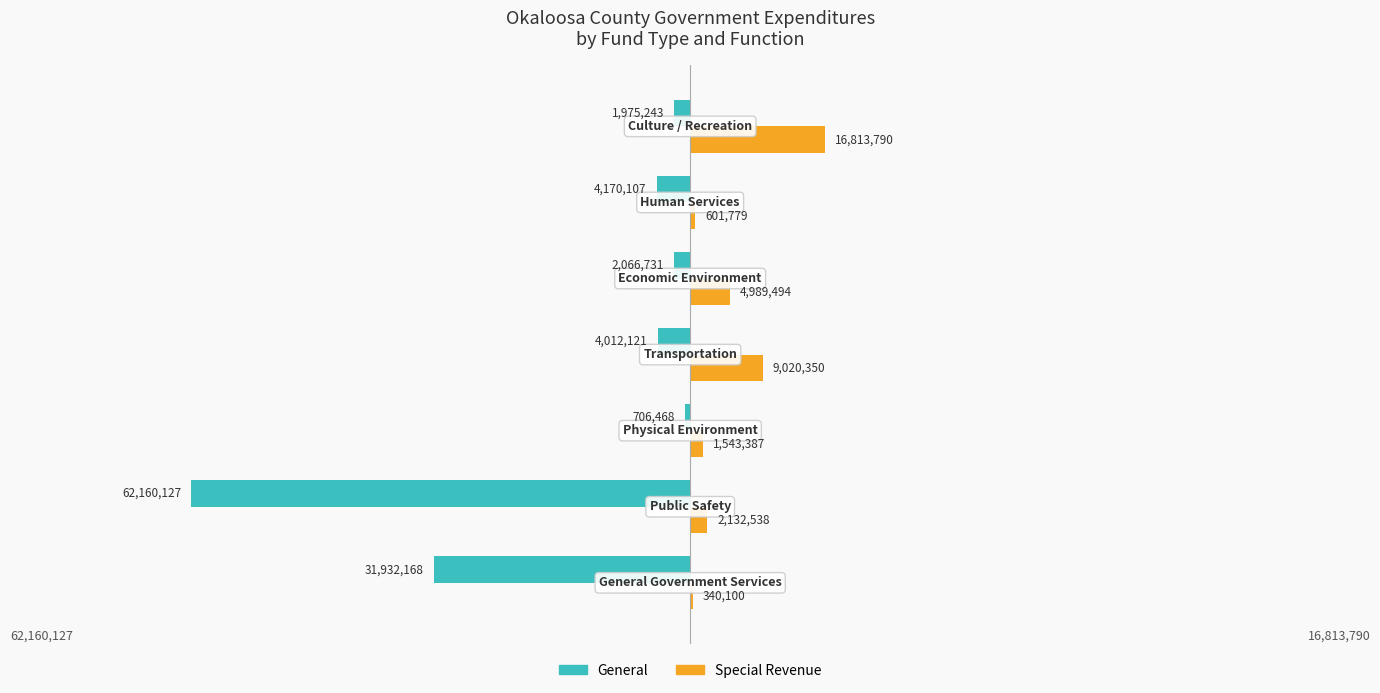

What is the sum of all Special Revenue values?

35441438